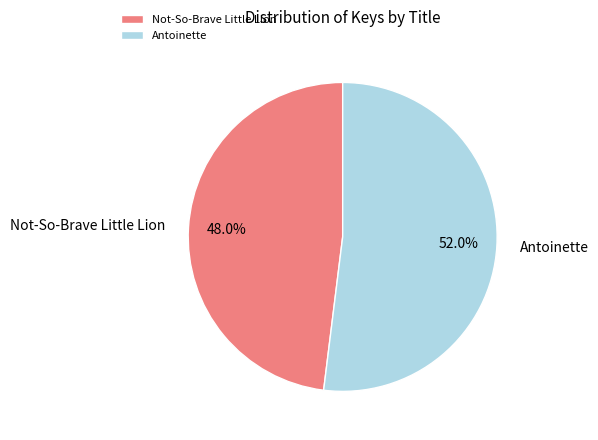

The Antoinette slice represents 52% of the pie. True or false?

True